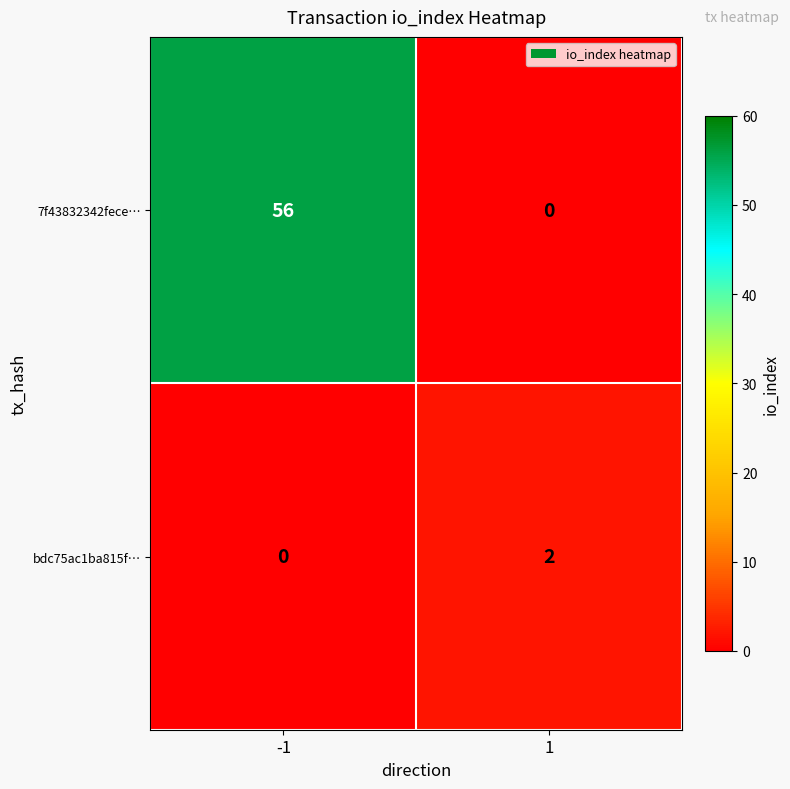

The bdc75ac1ba815f… series shows 0 at -1. True or false?

True